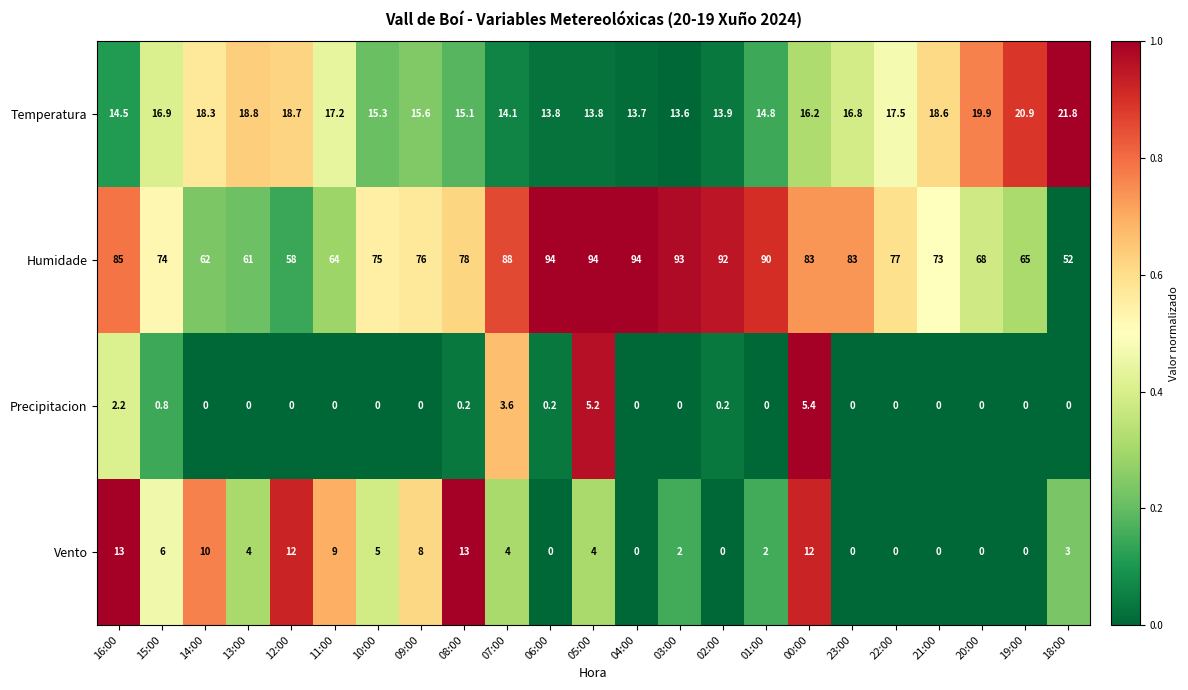

How many distinct data groups are displayed?

4